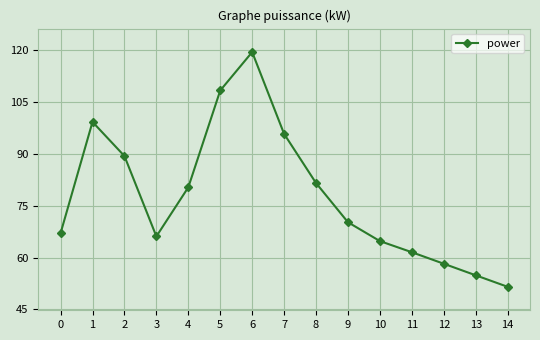

What value does the data have at 9?

70.2